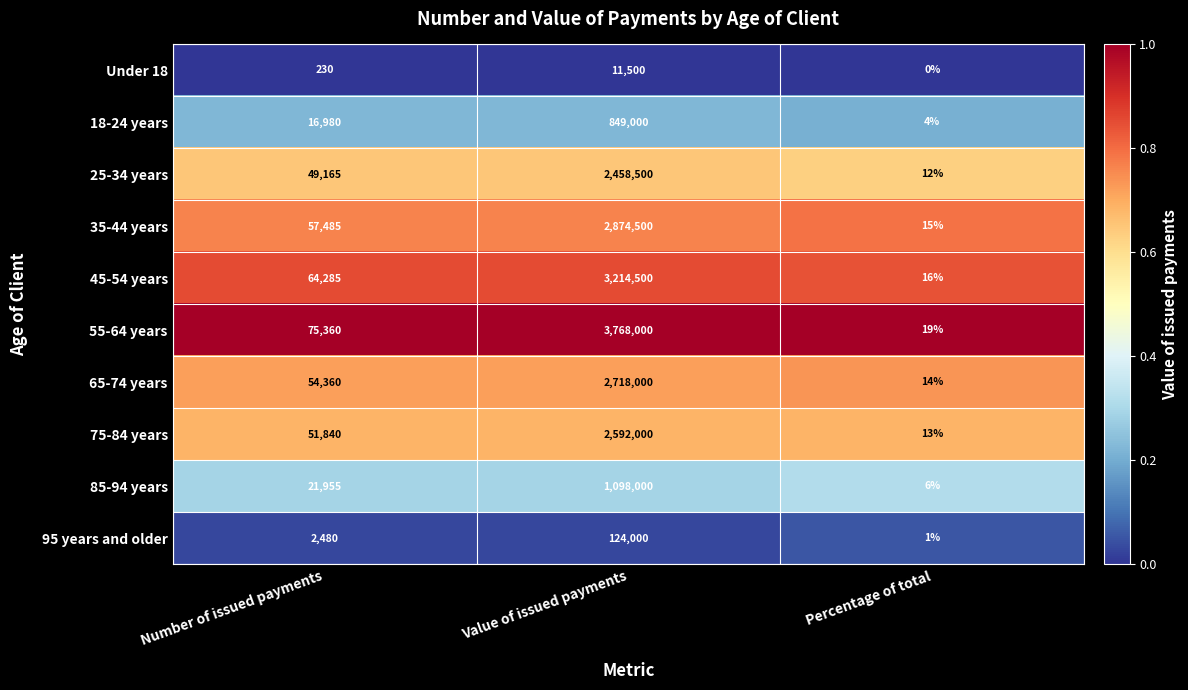

Is it true that Under 18 equals -7405 at Percentage of total?

False